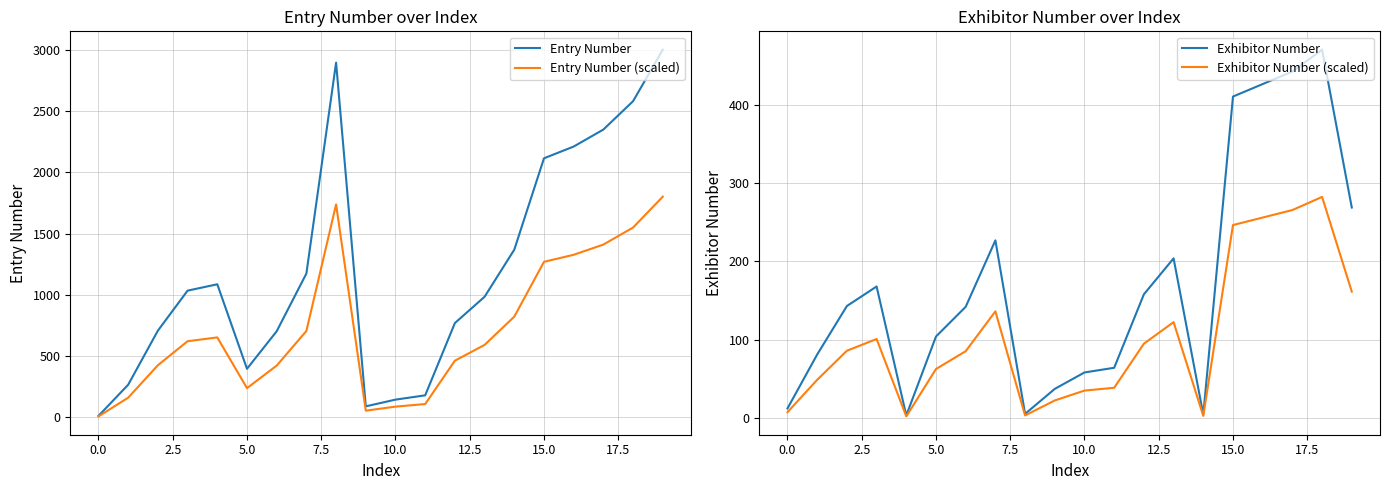

Which series has the largest total across all categories?

Entry Number